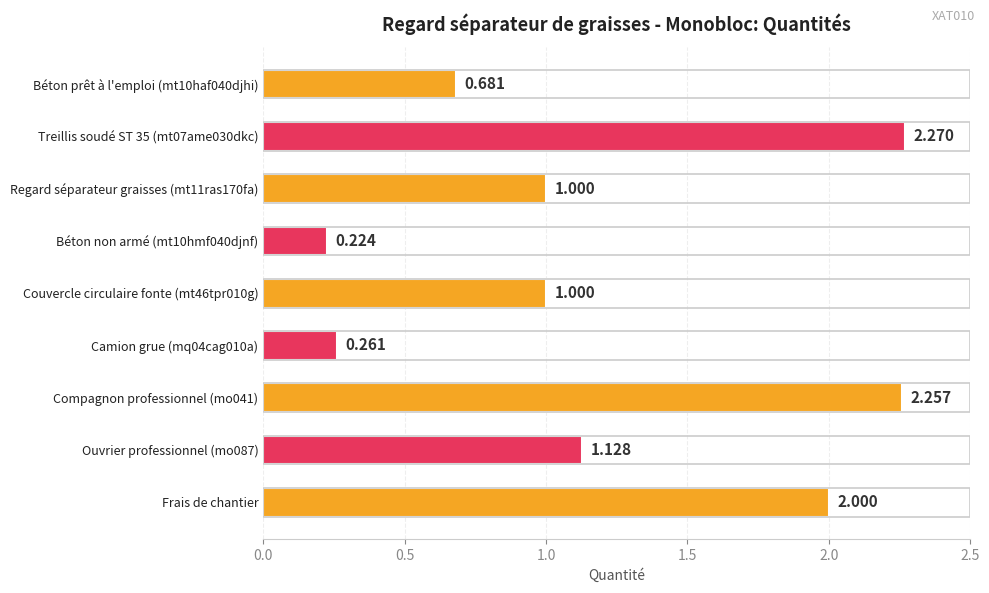

Which category has the highest value across all series?

Treillis soudé ST 35 (mt07ame030dkc)